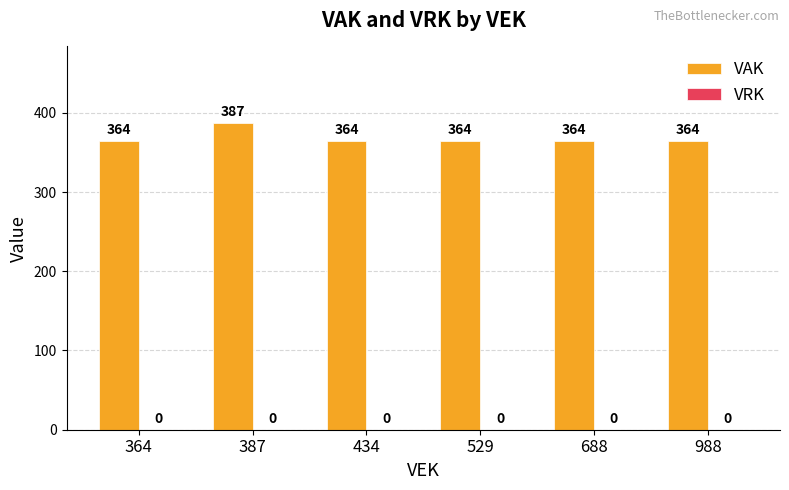

At which category does the chart reach its peak across all series?

387